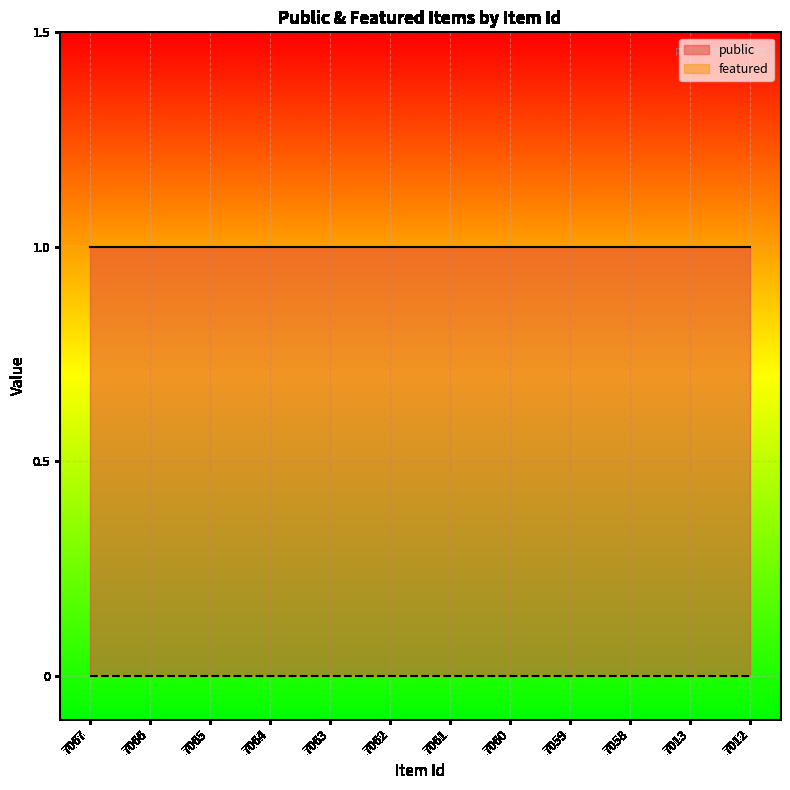

Is the value of public at 7058 greater than the value of featured at 7060?

Yes